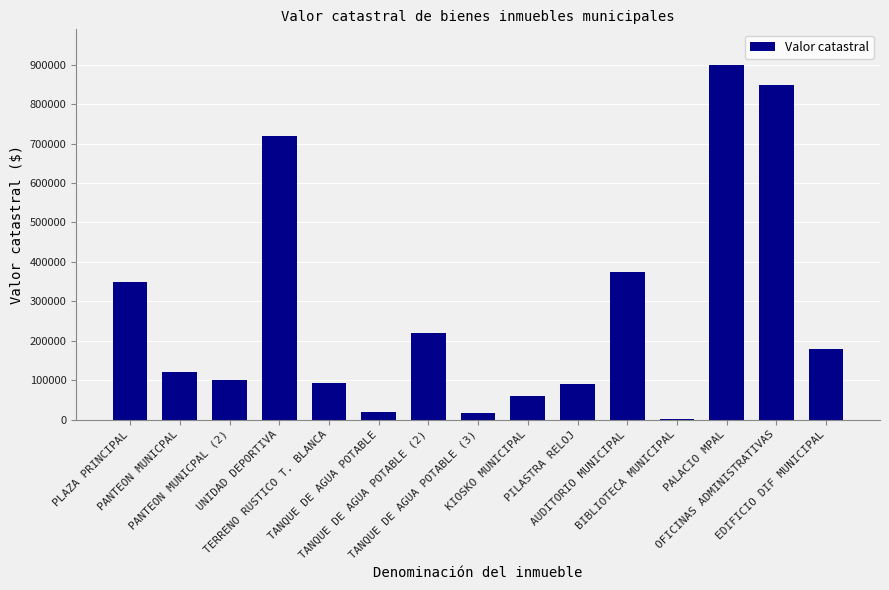

Count the number of categories in the chart.

15